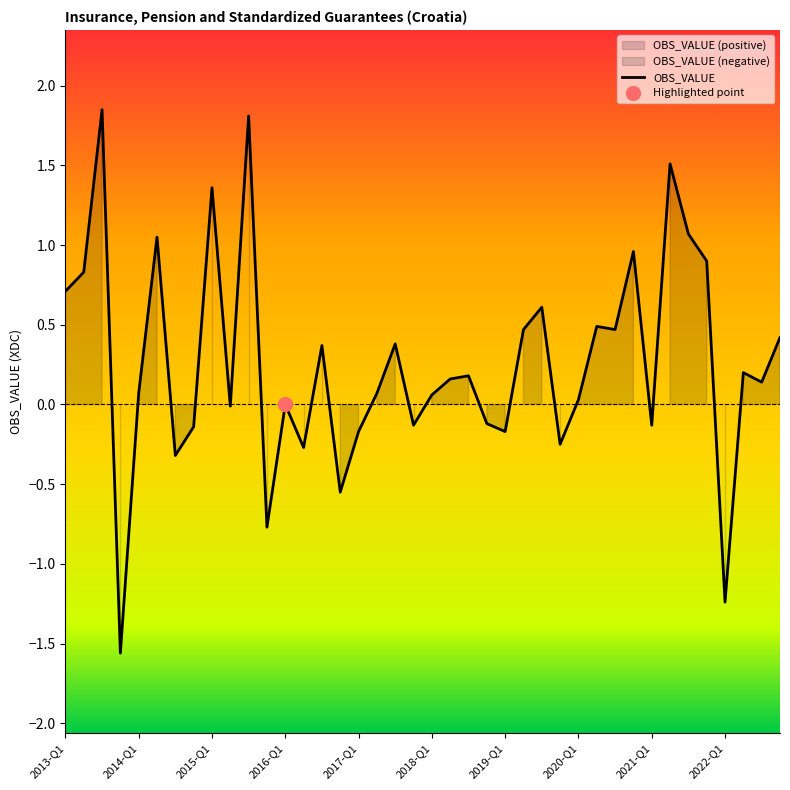

How many lines are shown in the chart?

1